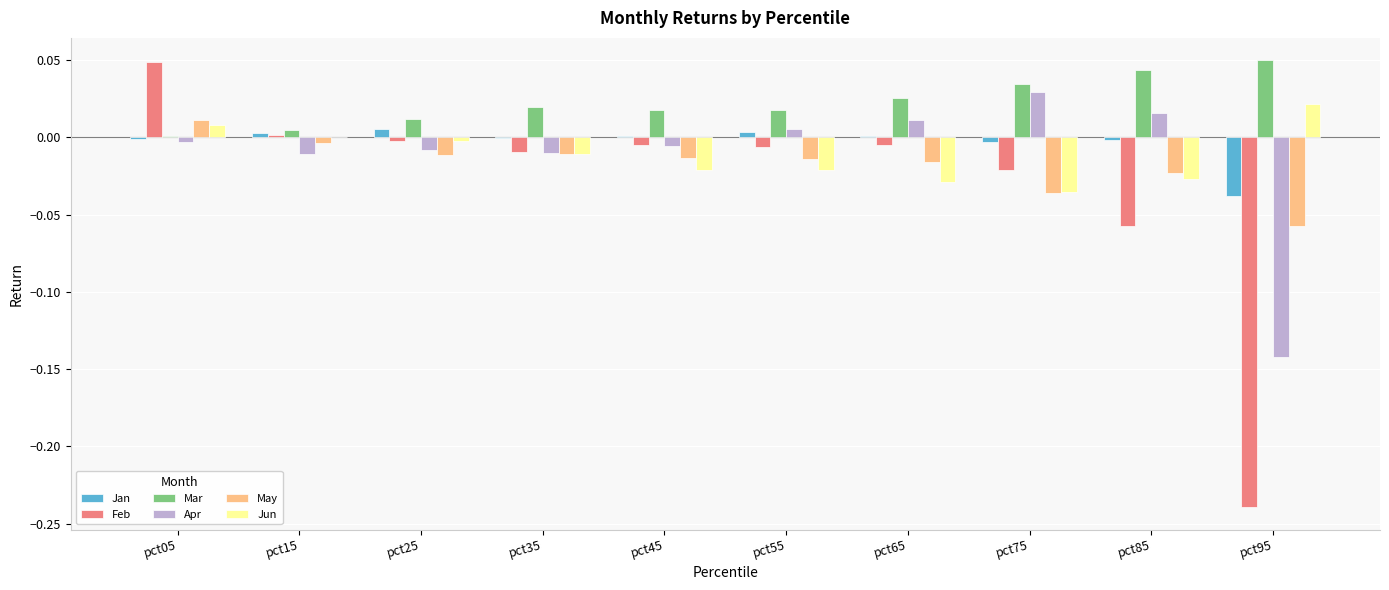

The value of May at pct05 is 0.0. True or false?

True